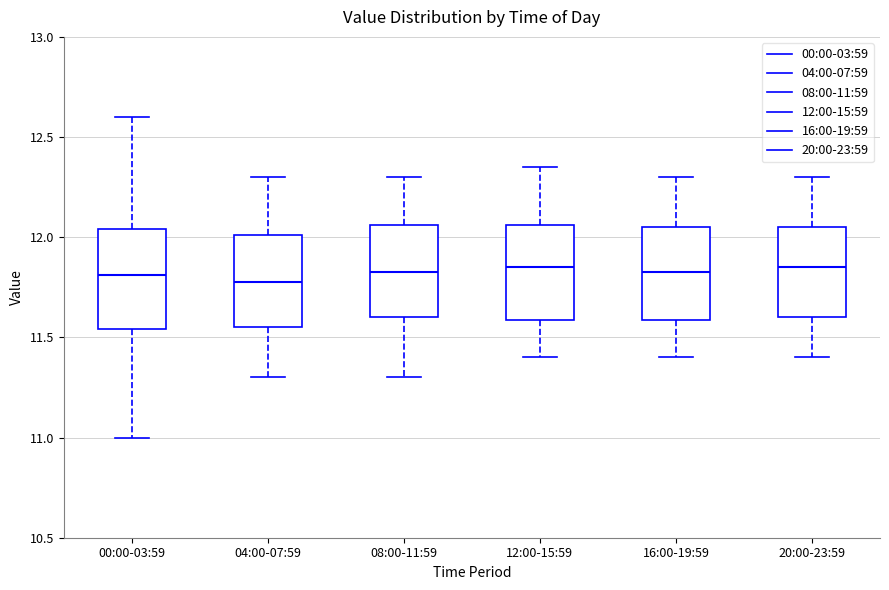

Reading left to right, transcribe this box plot: for each box, give where its median line is, the range the box spans, and where its two whiskers end, as read against the y-axis. The values are not printed on the chart, so give them approximately, as read against the axis.

00:00-03:59: median 11.80, box 11.55 to 12.05, whiskers 11.00 to 12.60
04:00-07:59: median 11.80, box 11.55 to 12.00, whiskers 11.30 to 12.30
08:00-11:59: median 11.85, box 11.60 to 12.05, whiskers 11.30 to 12.30
12:00-15:59: median 11.85, box 11.60 to 12.05, whiskers 11.40 to 12.35
16:00-19:59: median 11.85, box 11.60 to 12.05, whiskers 11.40 to 12.30
20:00-23:59: median 11.85, box 11.60 to 12.05, whiskers 11.40 to 12.30